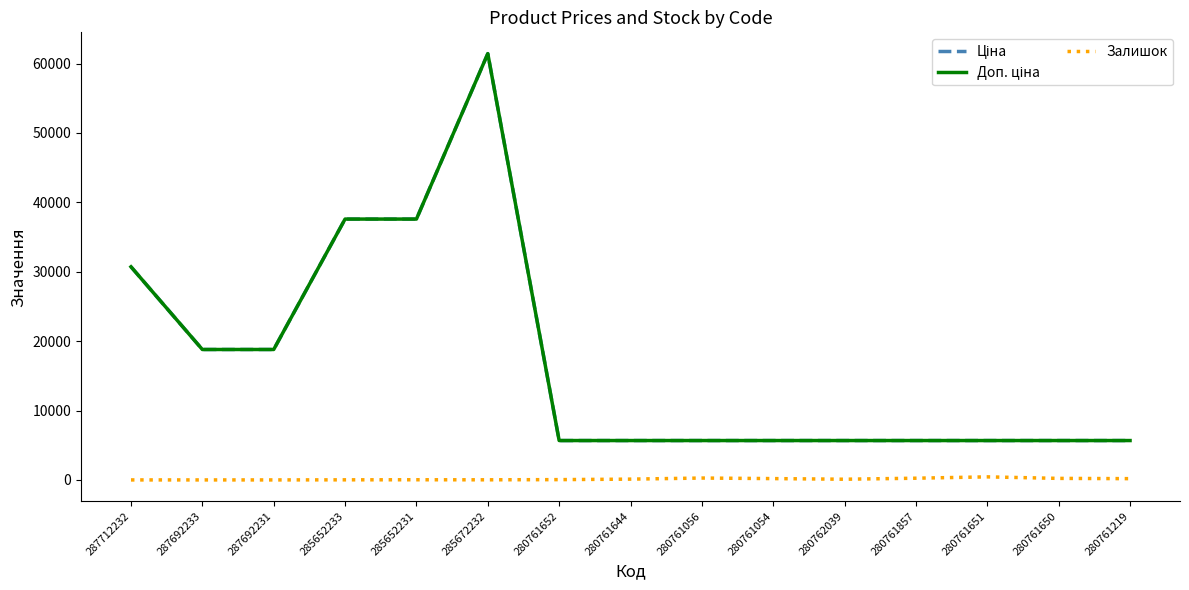

Does the chart have visible grid lines?

No